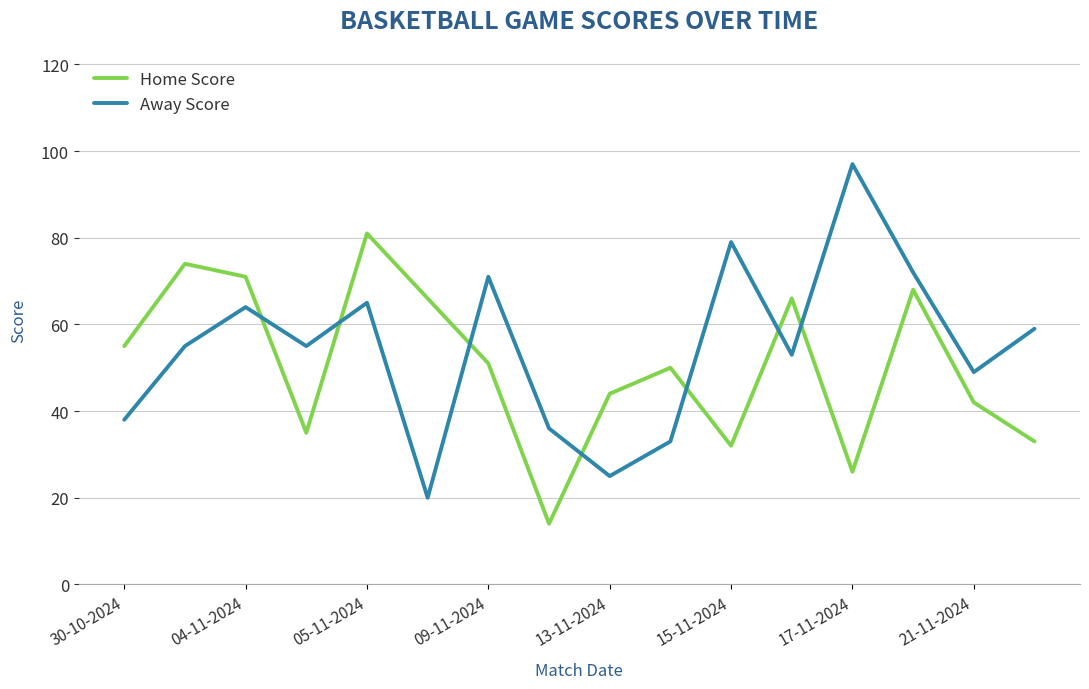

What is the sum of all Away Score values?

871